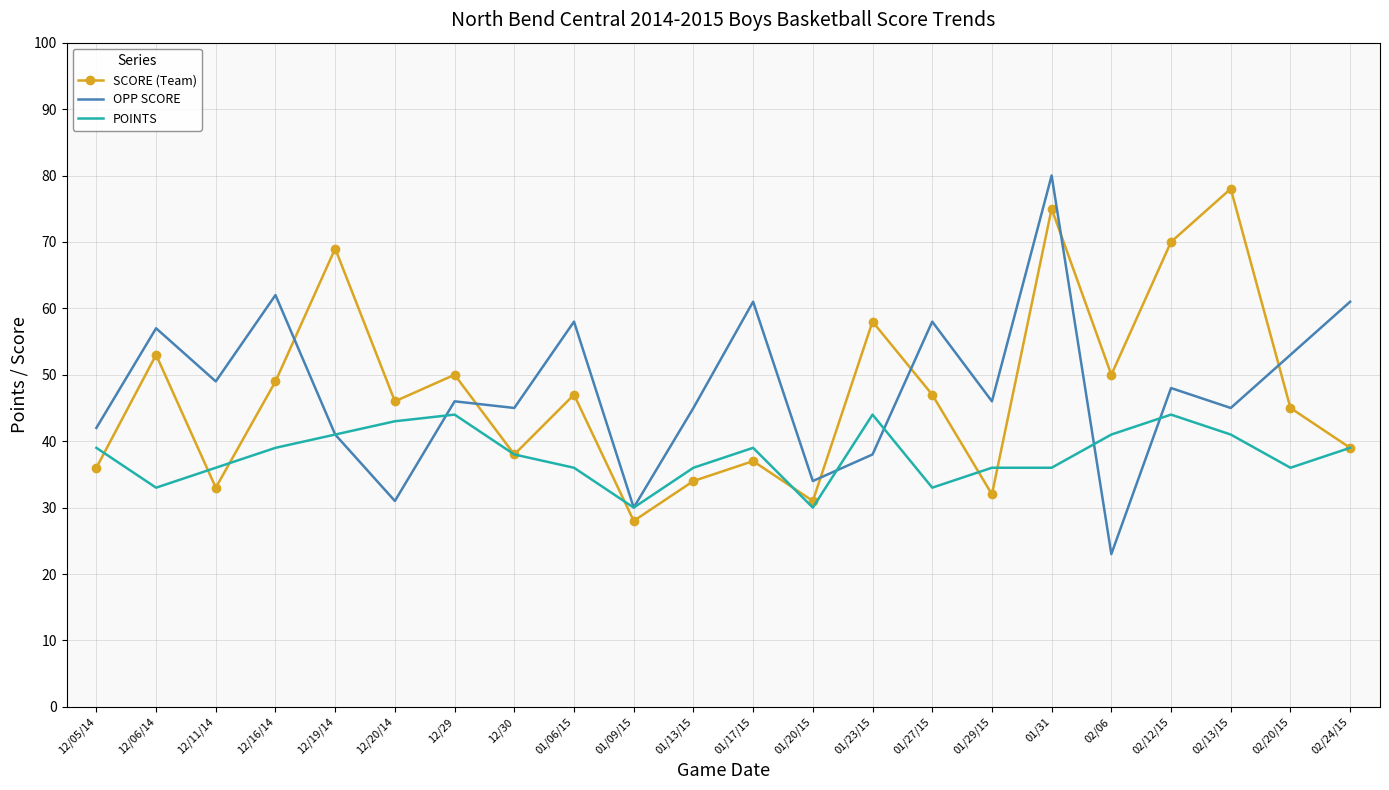

Between which two adjacent categories do SCORE (Team) and OPP SCORE first intersect?

12/16/14 and 12/19/14